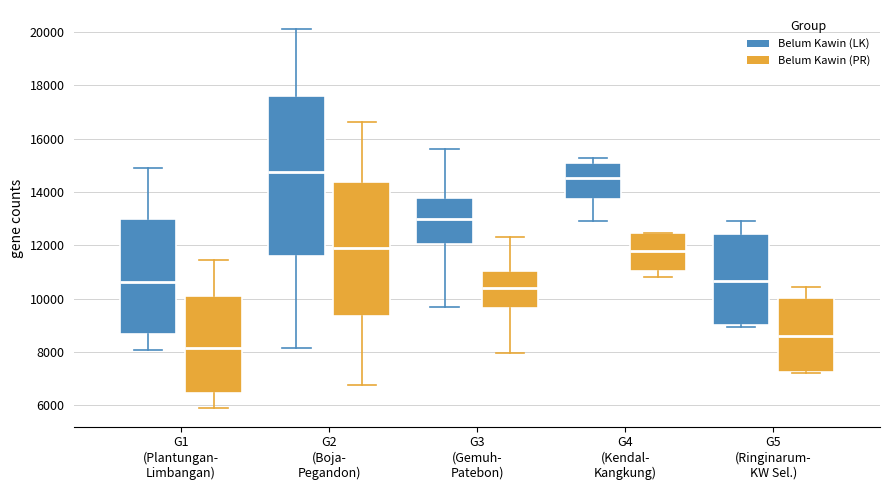

Which box's median line is the lowest?

G1 (Plantungan- Limbangan) (Belum Kawin (PR))